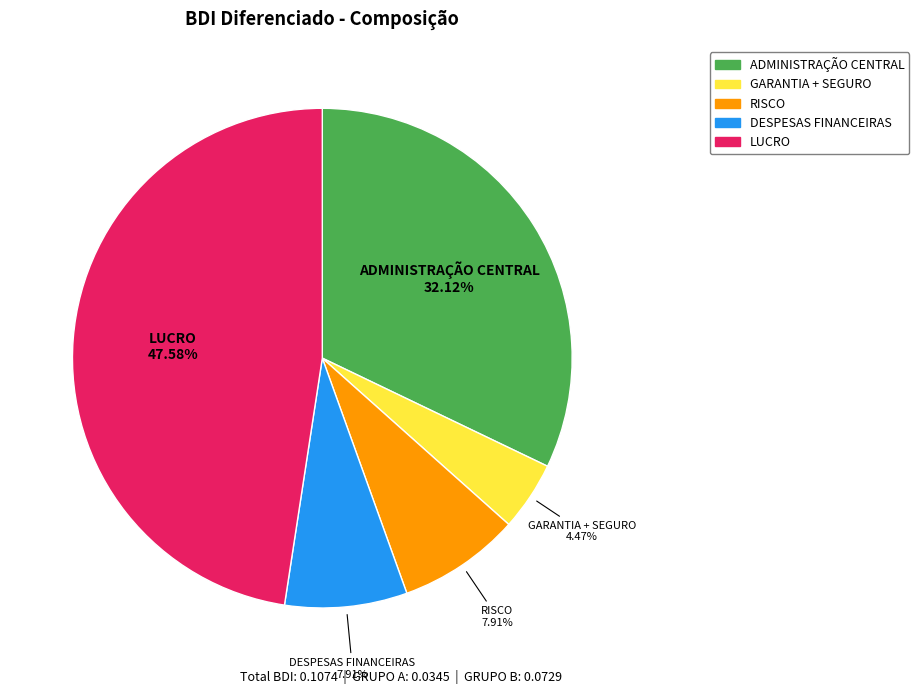

To the nearest percent, what is the difference between the largest and smallest slice percentages?

43%